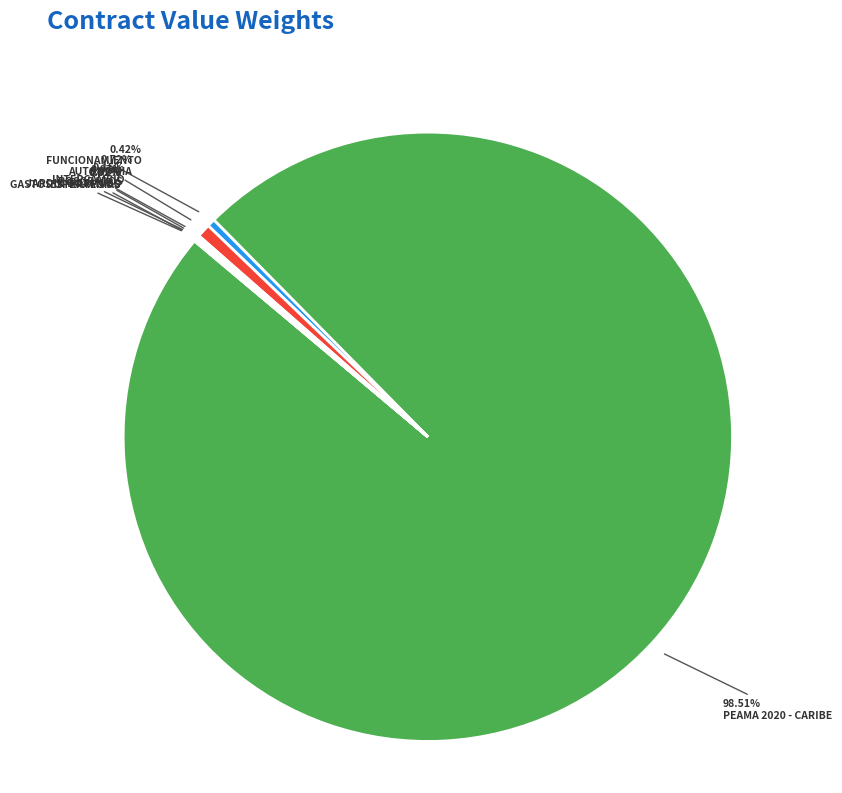

Is PEAMA 2020 - CARIBE the majority of the pie?

Yes